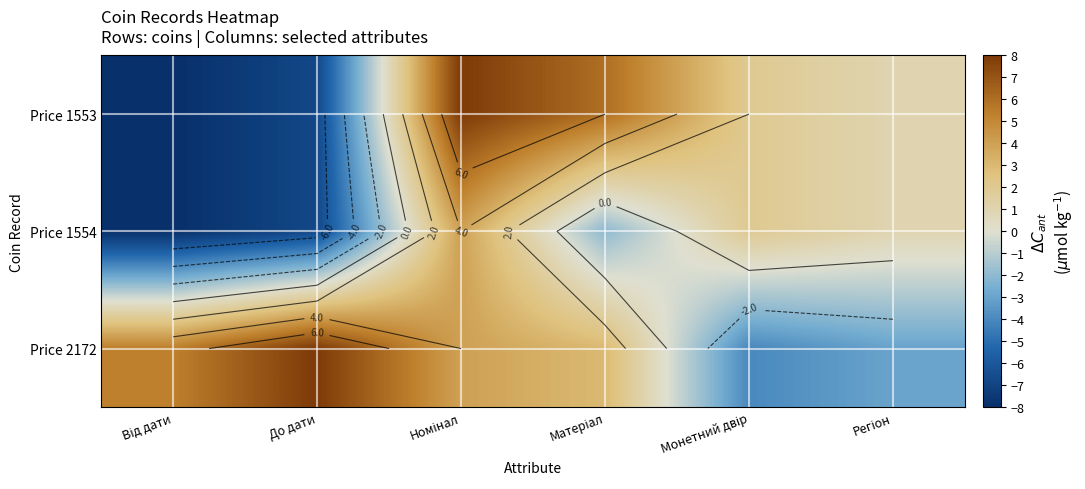

At До дати, list the series in order from smallest to largest.

Price 1553, Price 1554, Price 2172